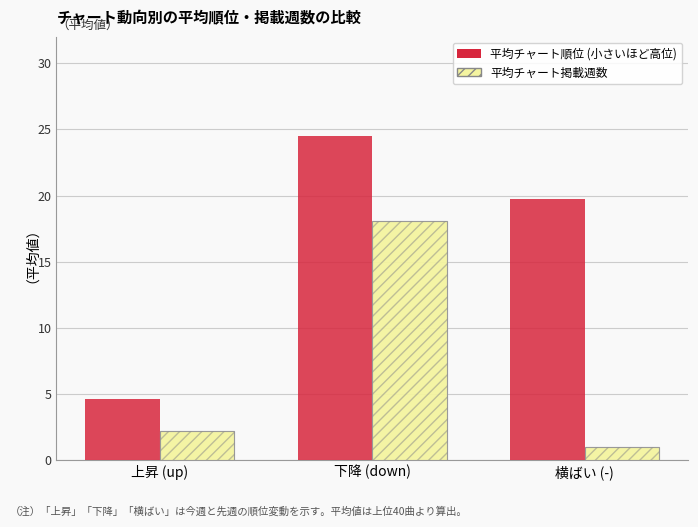

The value of 平均チャート順位 at 横ばい (-) is 32.9. True or false?

False